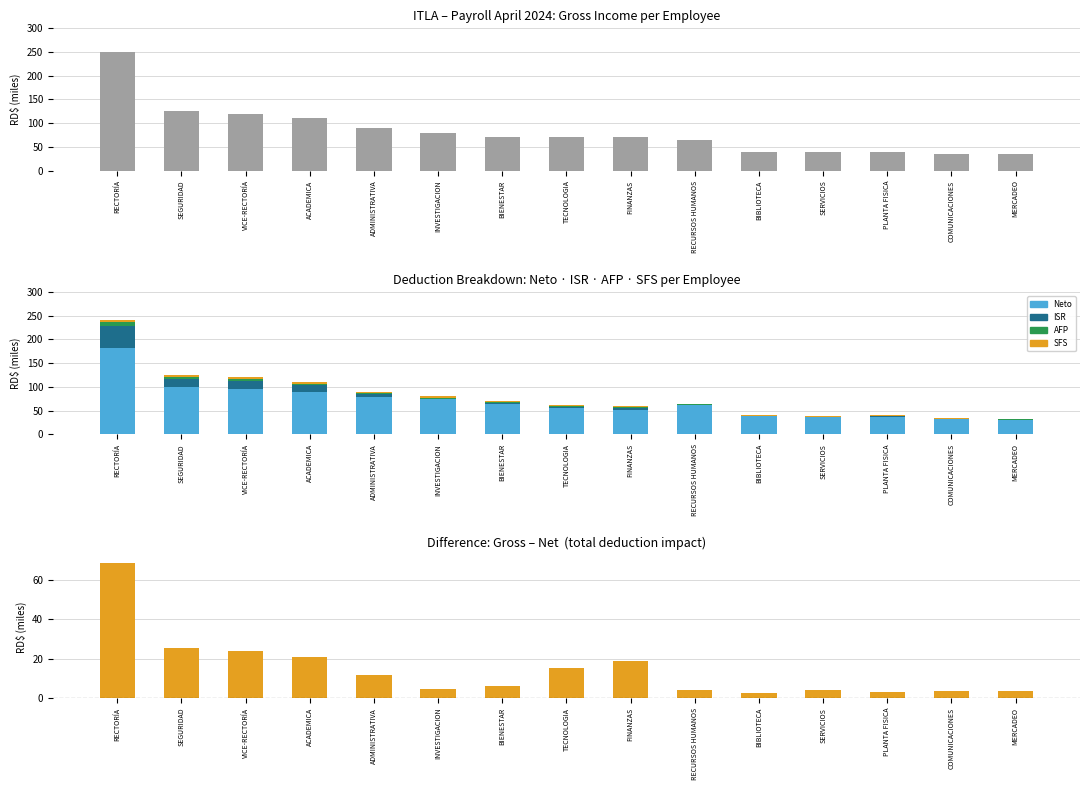

The value of SFS at COMUNICACIONES is 1.1. True or false?

True